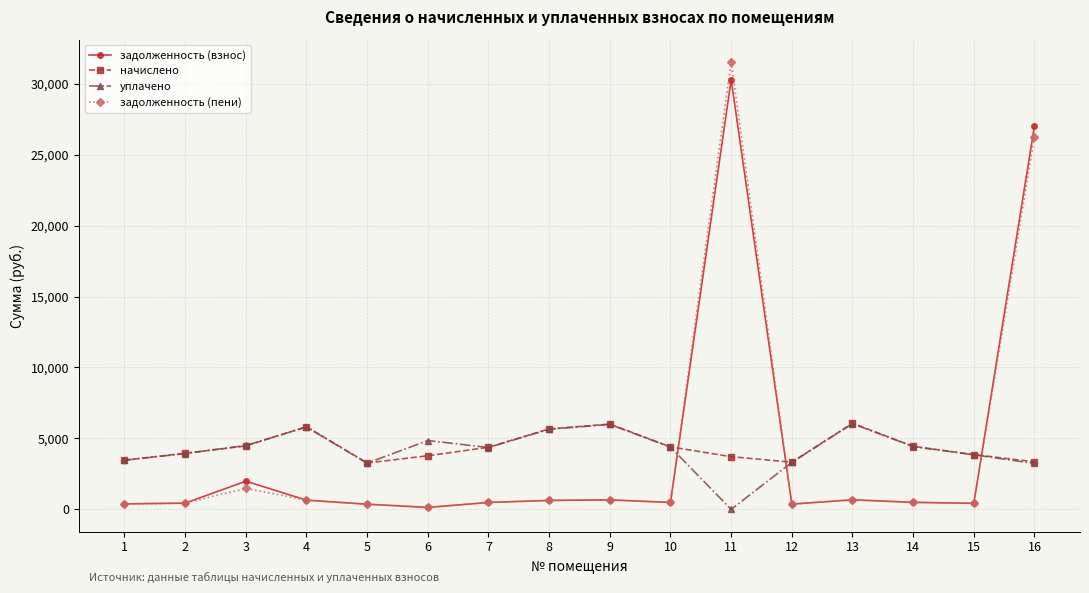

Which series has the largest range (max minus min)?

задолженность (пени)